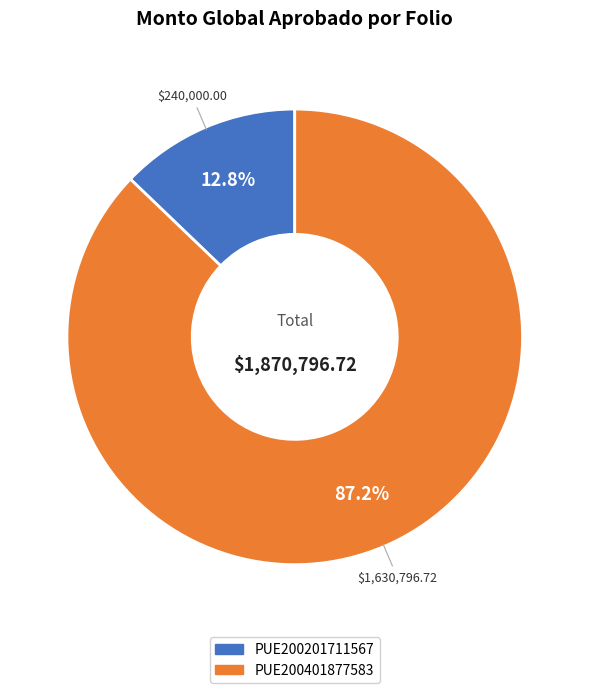

Between PUE200201711567 and PUE200401877583, which is larger?

PUE200401877583